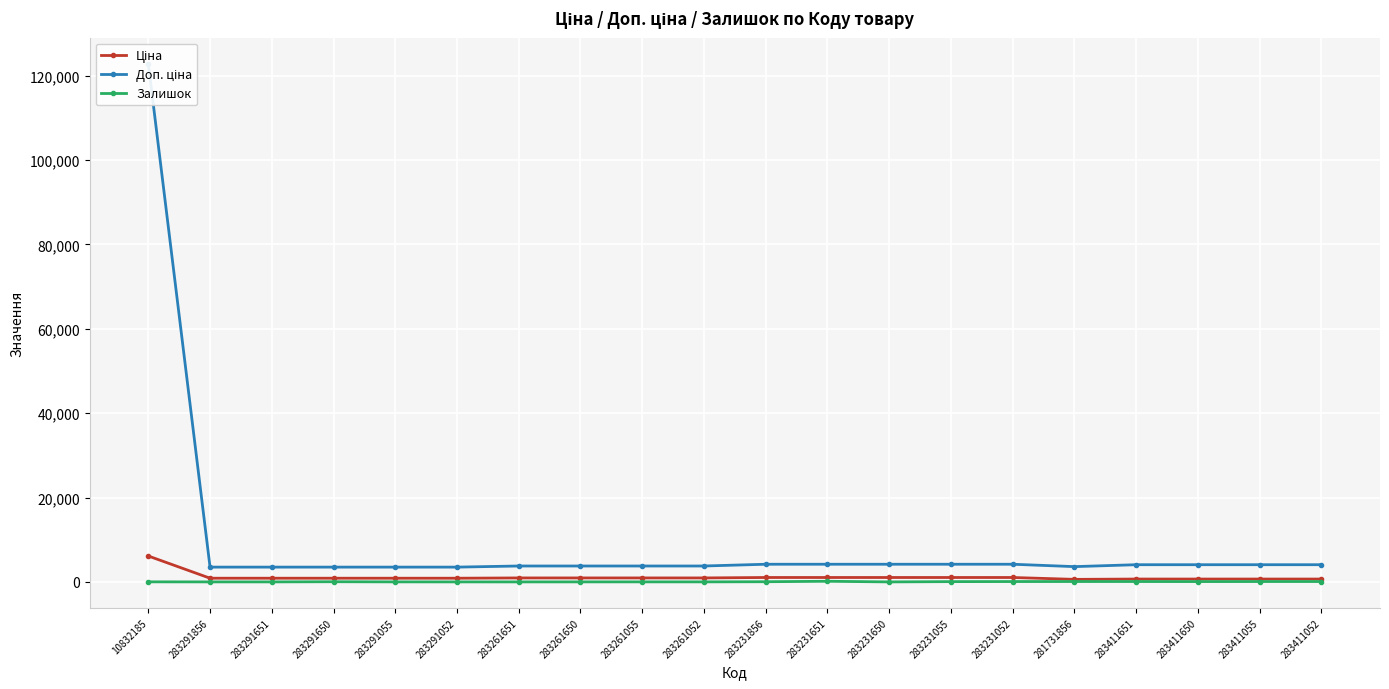

Is it true that Залишок equals 13.2 at 283261055?

False